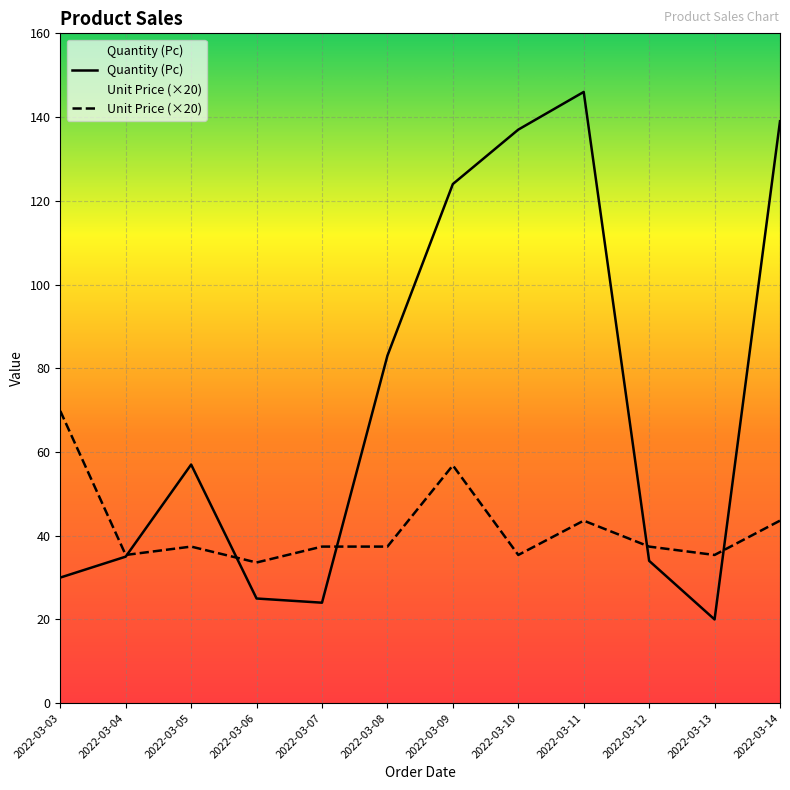

What is the difference between the maximum and minimum values in the Quantity (Pc) series?

126.0